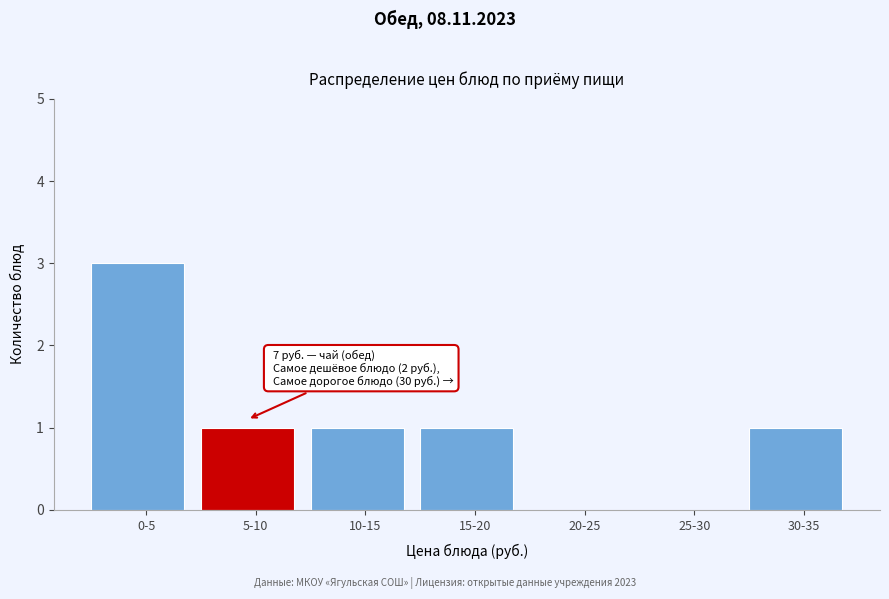

Reading left to right, extract all data points from this chart.

0-5=3	5-10=1	10-15=1	15-20=1	20-25=0	25-30=0	30-35=1